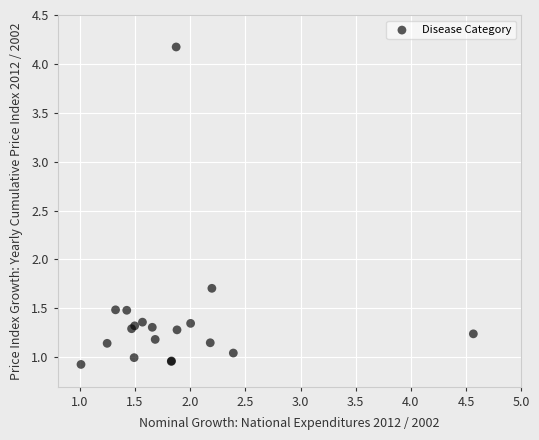

What Y value in the scatter plot is closest to 2?

1.7